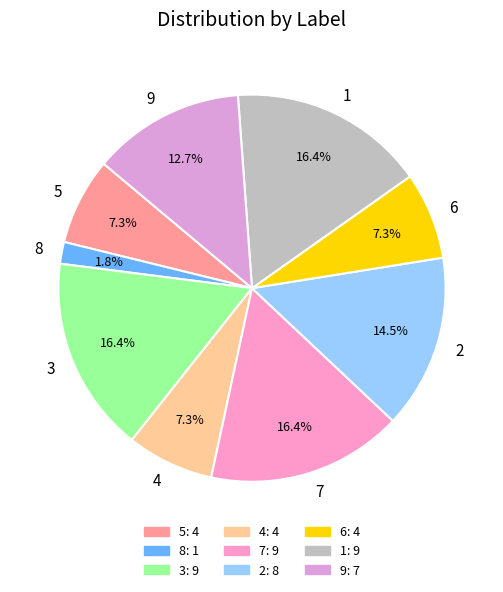

To the nearest percent, what is the combined percentage of 4 and 7?

24%